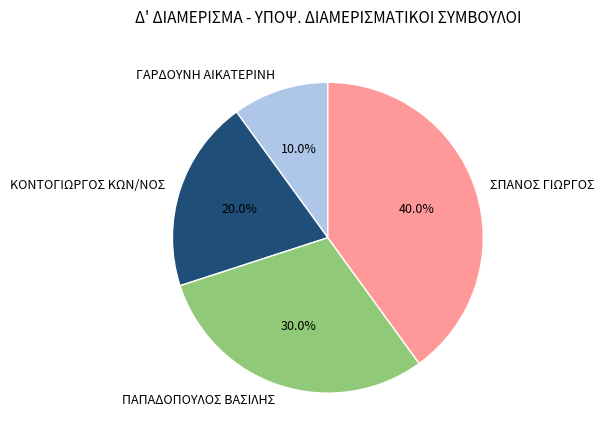

Is there any slice that represents more than half of the pie?

No